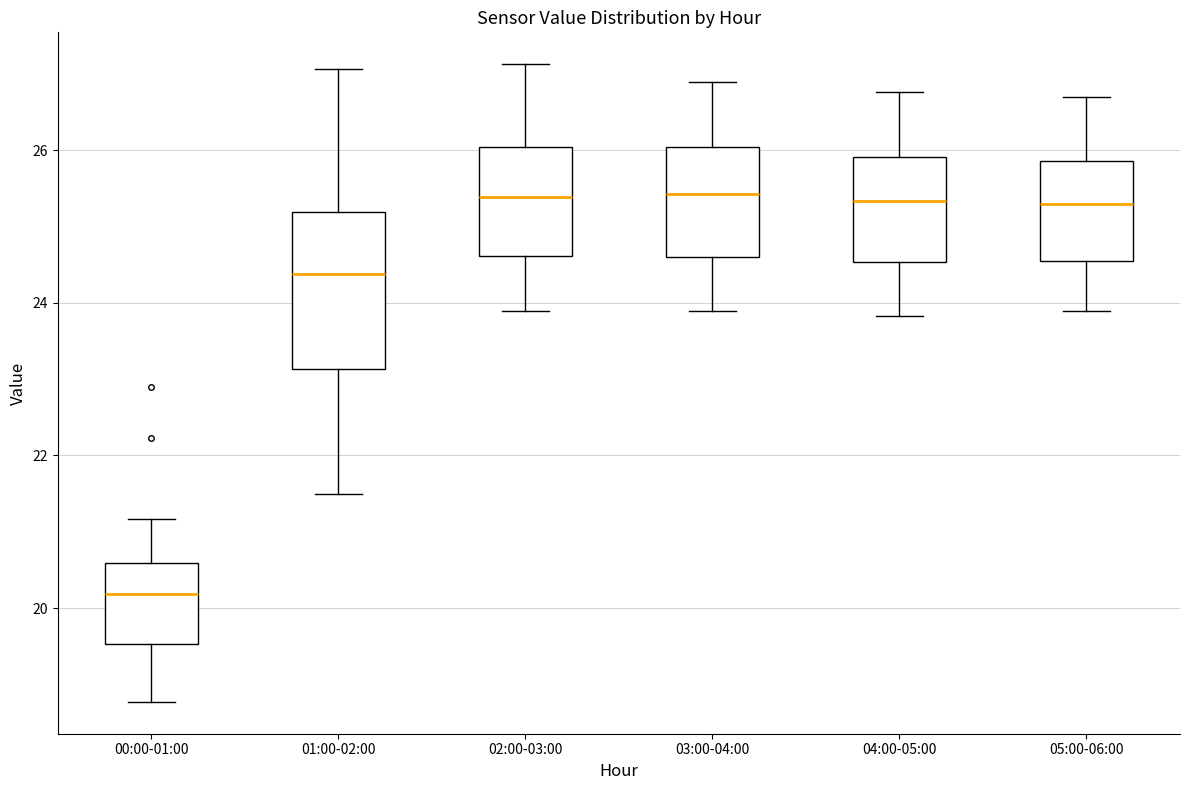

Which box's median line is the lowest?

00:00-01:00